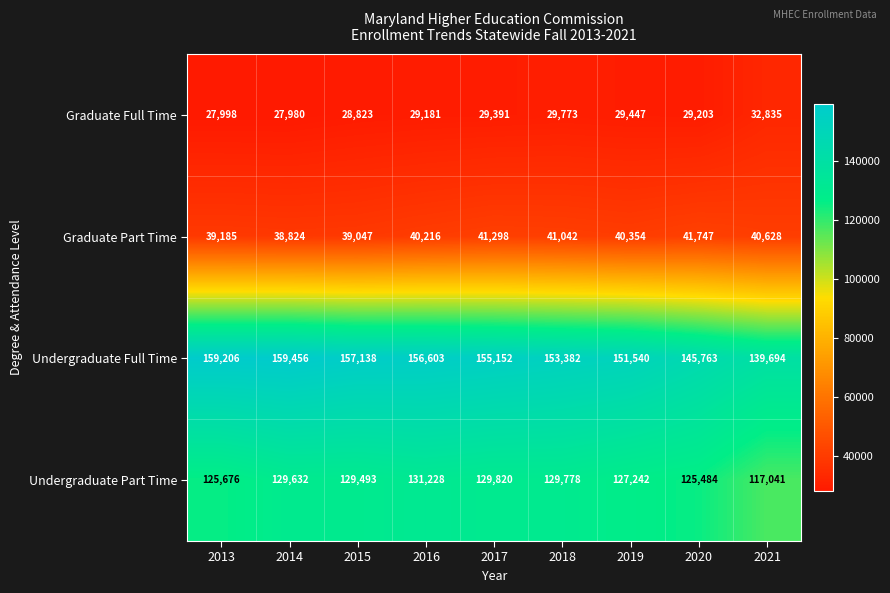

The Undergraduate Part Time series shows 125676 at 2013. True or false?

True